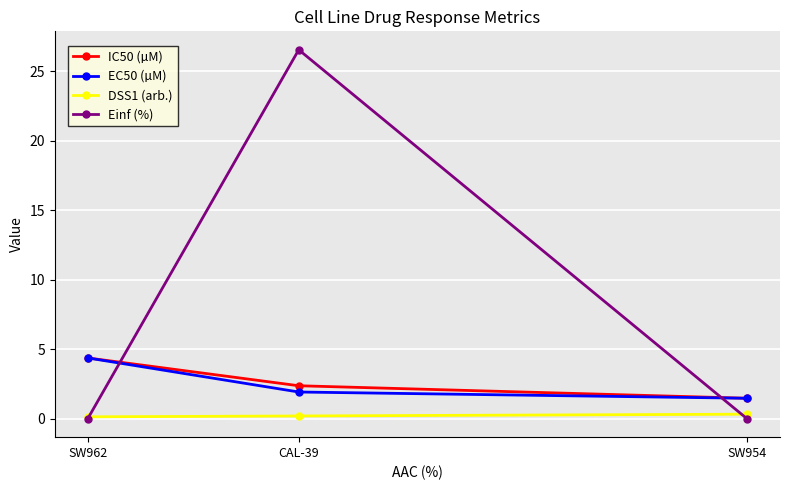

Where is Einf (%) nearest to the value 13?

SW954